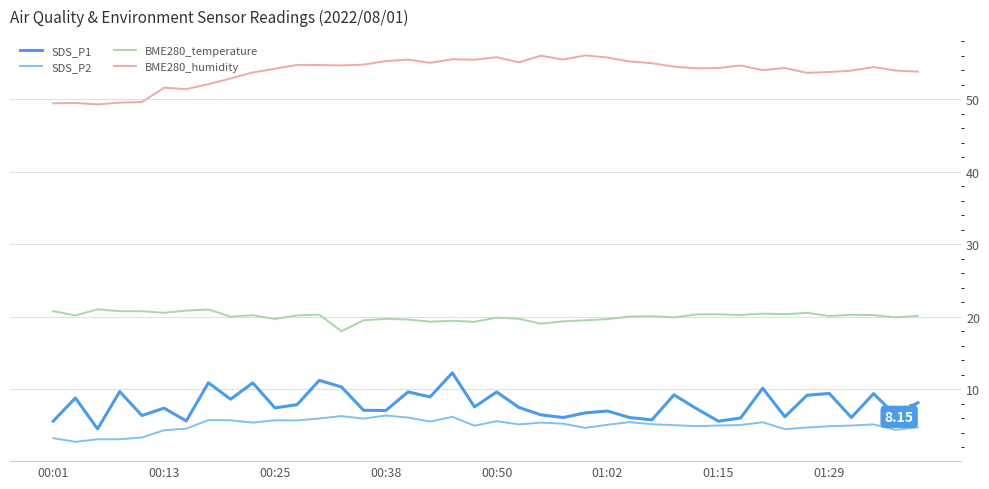

How many lines are shown in the chart?

4